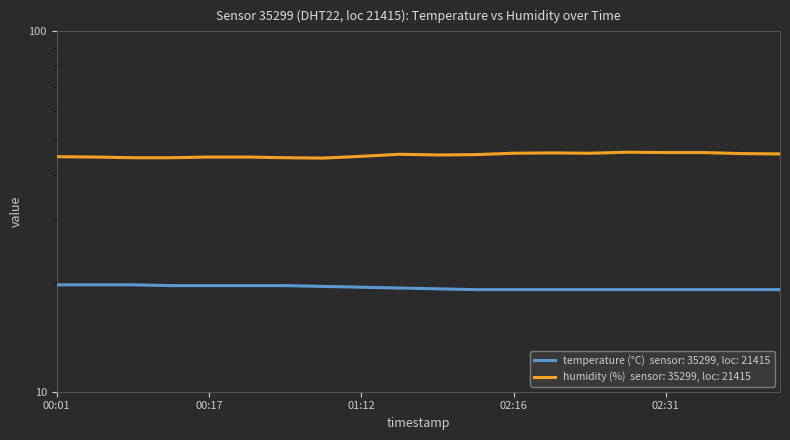

The temperature series shows 19.7 at 00:09. True or false?

True